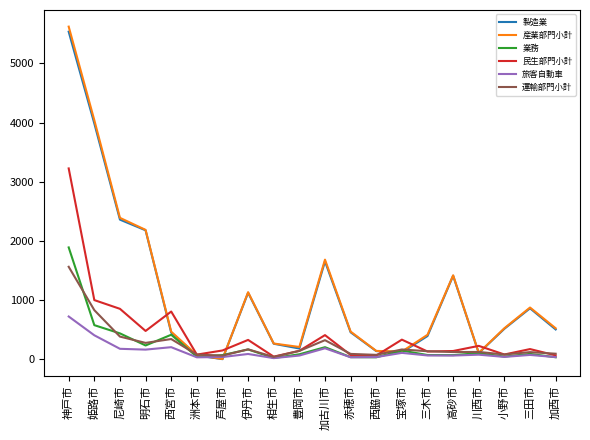

Where is the first local maximum for 製造業?

伊丹市